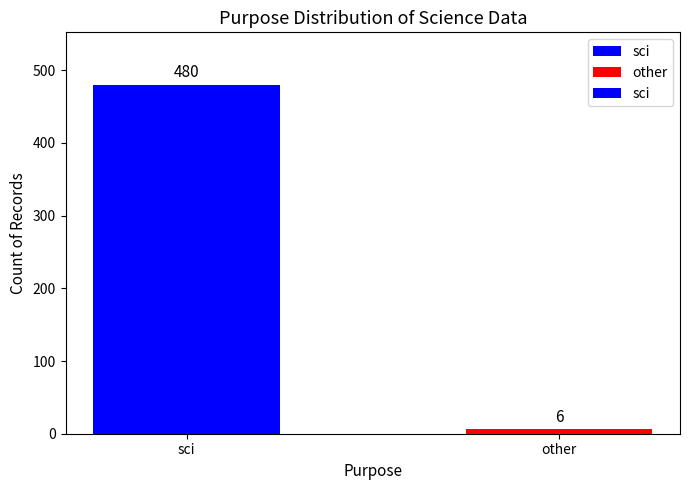

What is the maximum value shown in the chart?

480